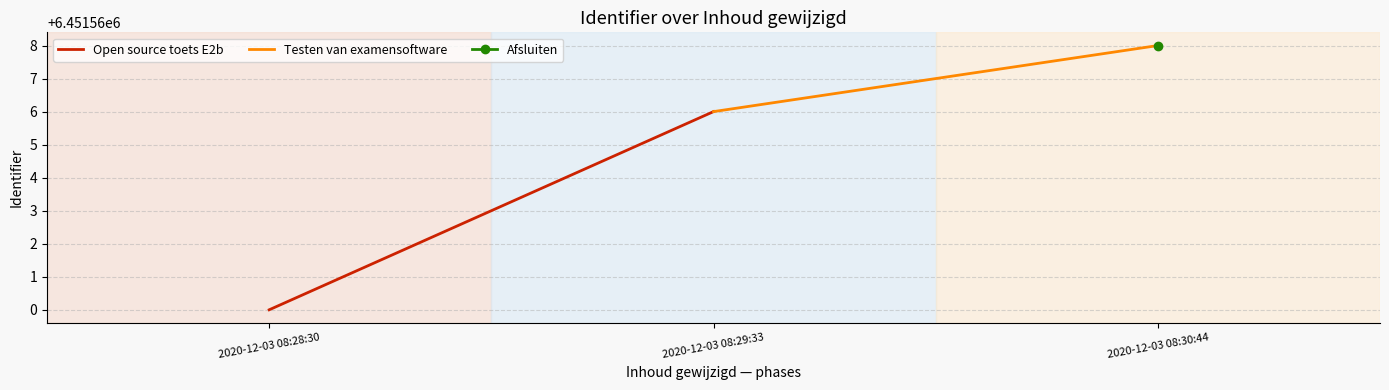

What is the maximum value shown in the chart?

6451568